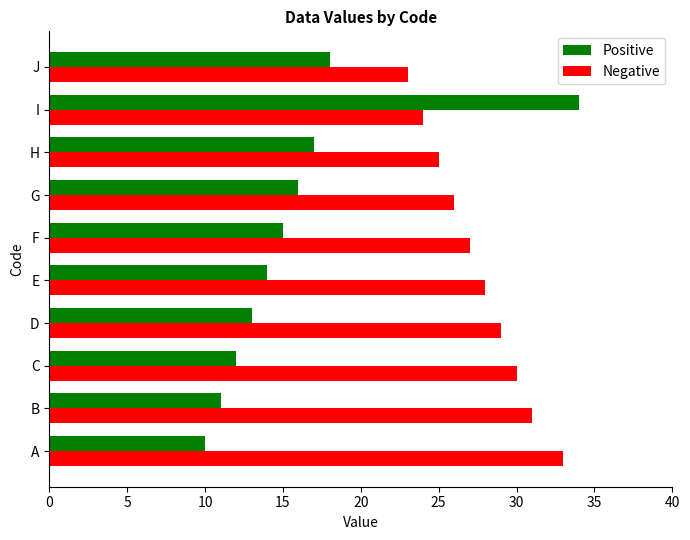

Which category has the highest value across all series?

I